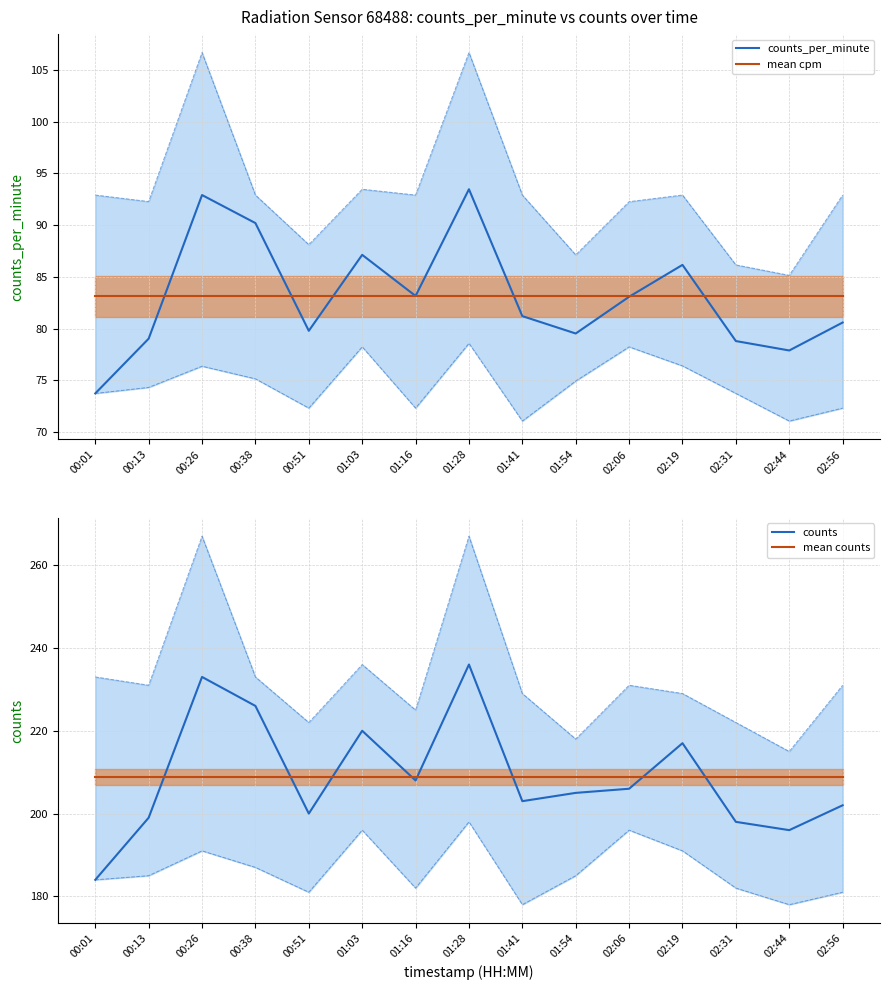

Rank the categories by mean counts value from lowest to highest.

00:01, 00:13, 00:26, 00:38, 00:51, 01:03, 01:16, 01:28, 01:41, 01:54, 02:06, 02:19, 02:31, 02:44, 02:56